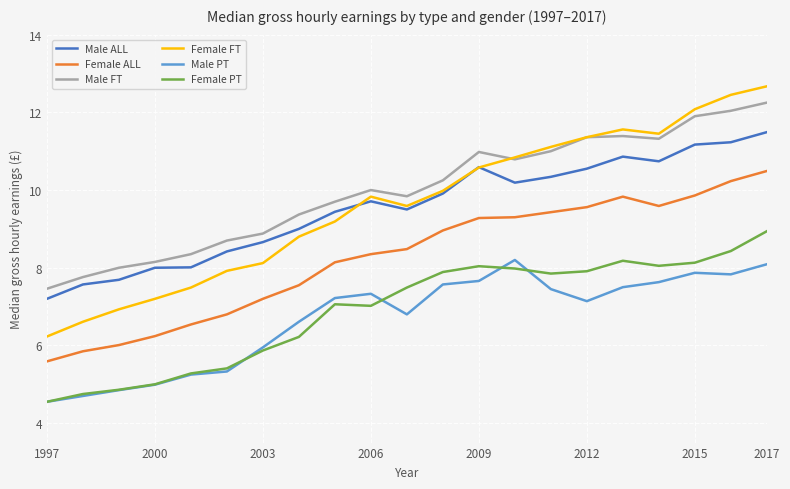

Which series has the widest spread of values?

Female FT